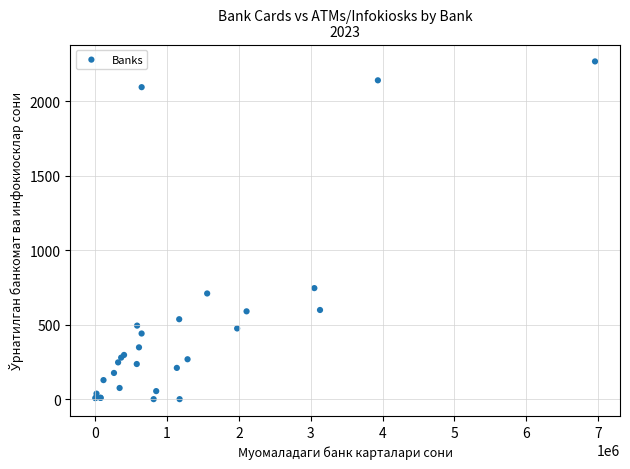

What Y value in the scatter plot is closest to 1134?

746